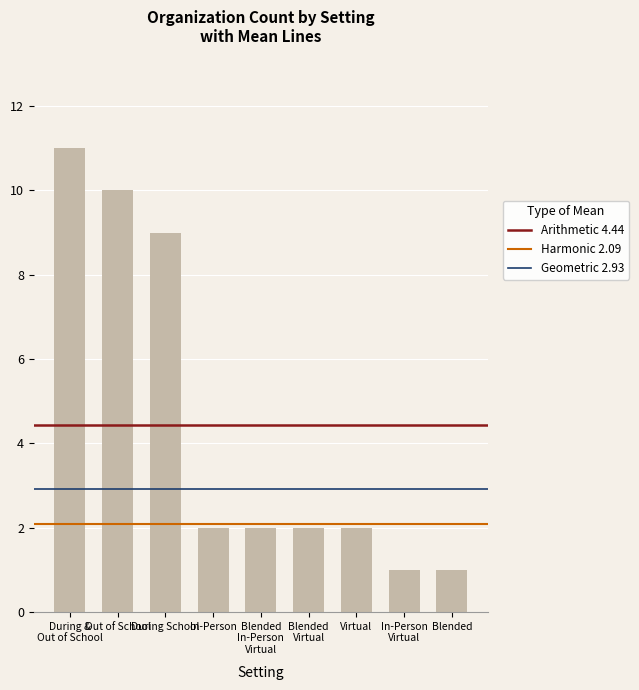

What is the label of the 7th bar from the left?

Virtual